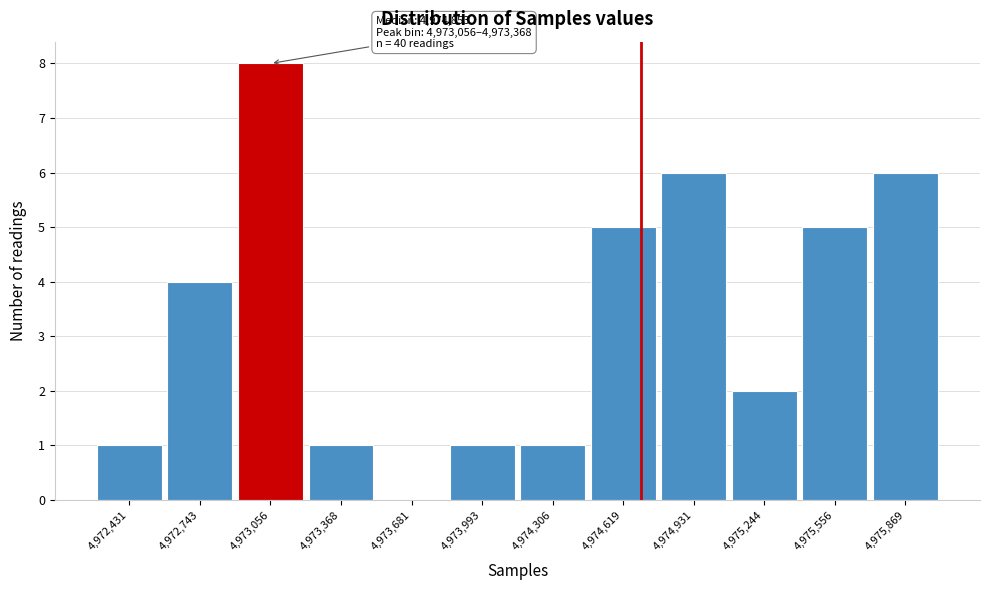

Reading right to left, extract all data points from this chart.

4,975,869=6	4,975,556=5	4,975,244=2	4,974,931=6	4,974,619=5	4,974,306=1	4,973,993=1	4,973,681=0	4,973,368=1	4,973,056=8	4,972,743=4	4,972,431=1